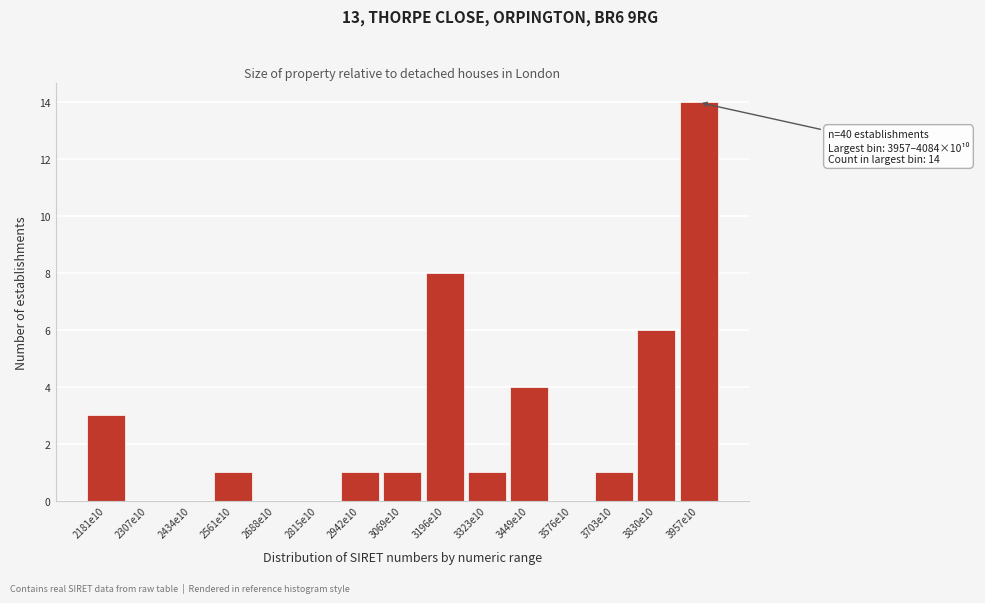

Reading left to right, list all the values displayed in this chart.

2181e10=3	2307e10=0	2434e10=0	2561e10=1	2688e10=0	2815e10=0	2942e10=1	3069e10=1	3196e10=8	3323e10=1	3449e10=4	3576e10=0	3703e10=1	3830e10=6	3957e10=14